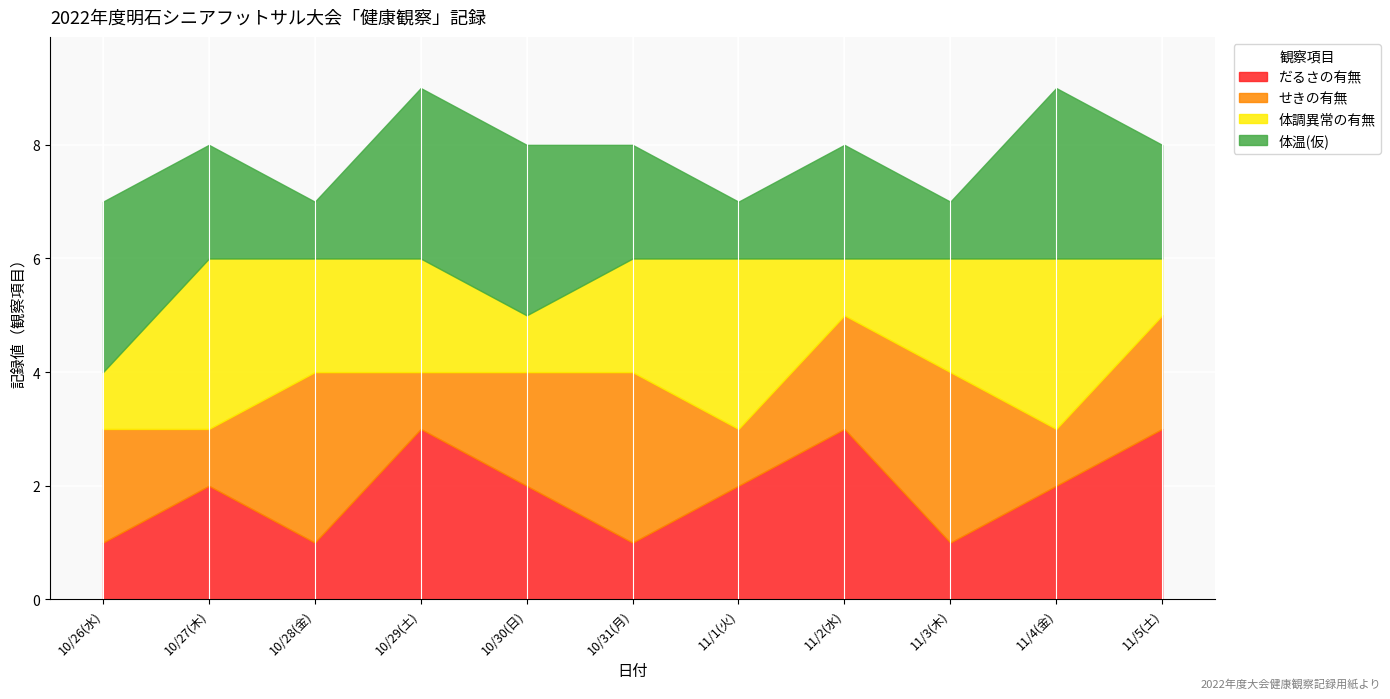

Is it true that だるさの有無 equals 1 at 11/1(火)?

False